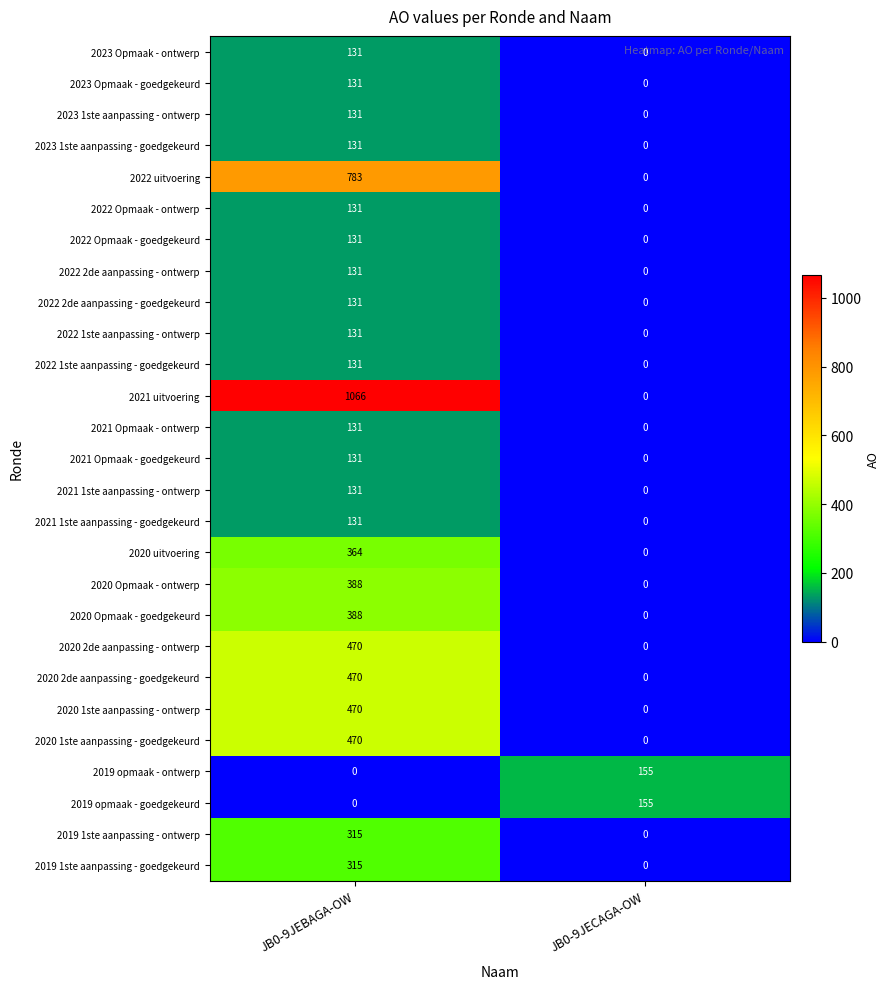

What is the highest value of the 2023 1ste aanpassing - ontwerp series?

131